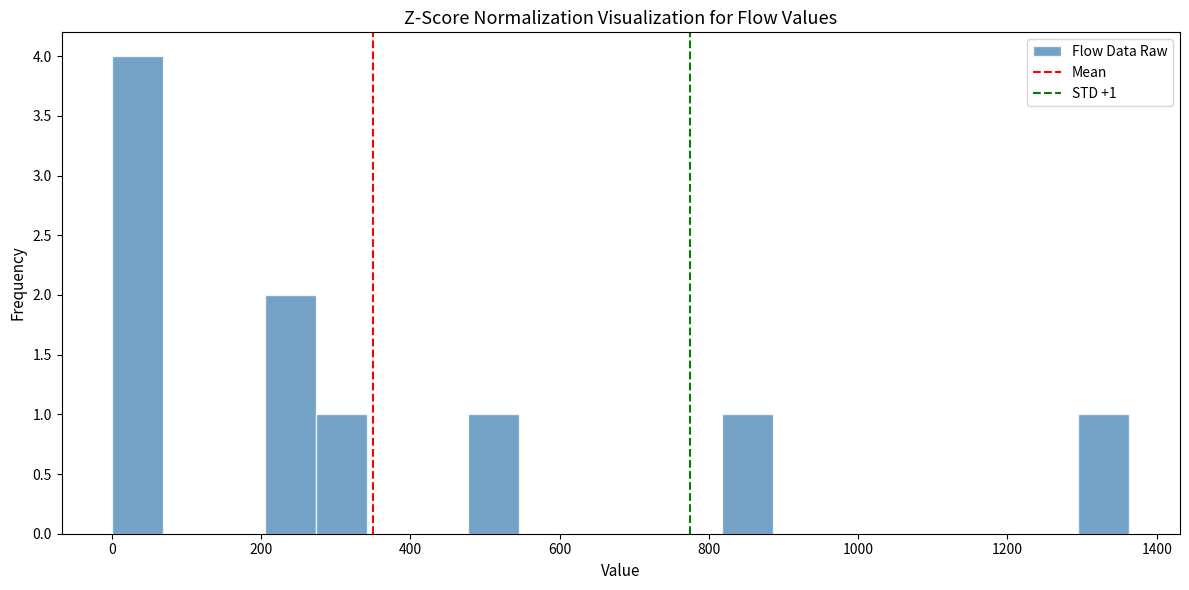

Read against the x-axis, roughly where is the centre of the tallest bar?

40